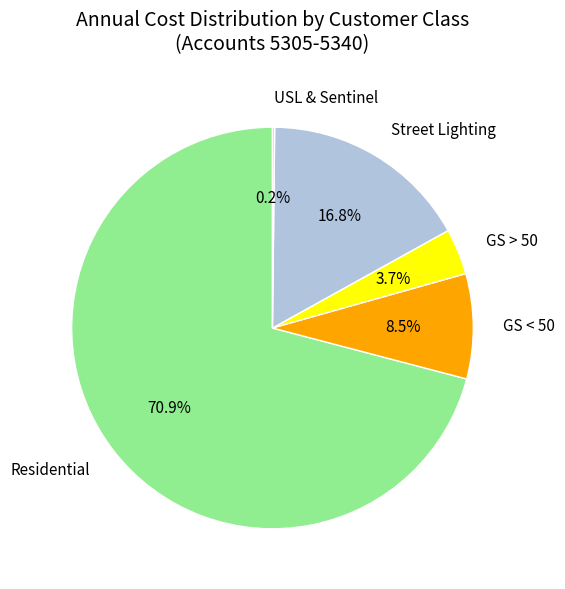

Does any single category account for the majority?

Yes